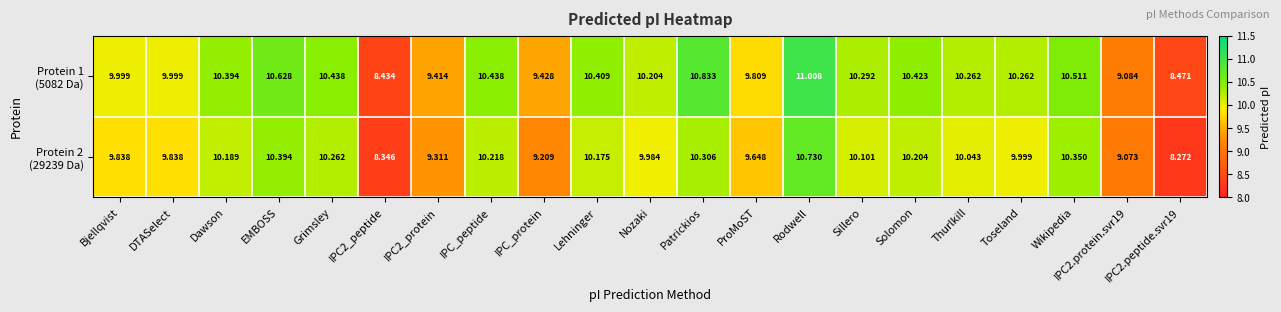

At which category is the sum across all series the highest?

Rodwell